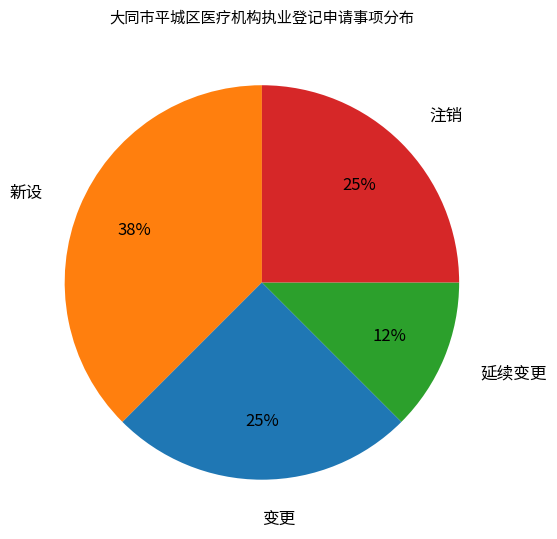

Does any single category account for the majority?

No